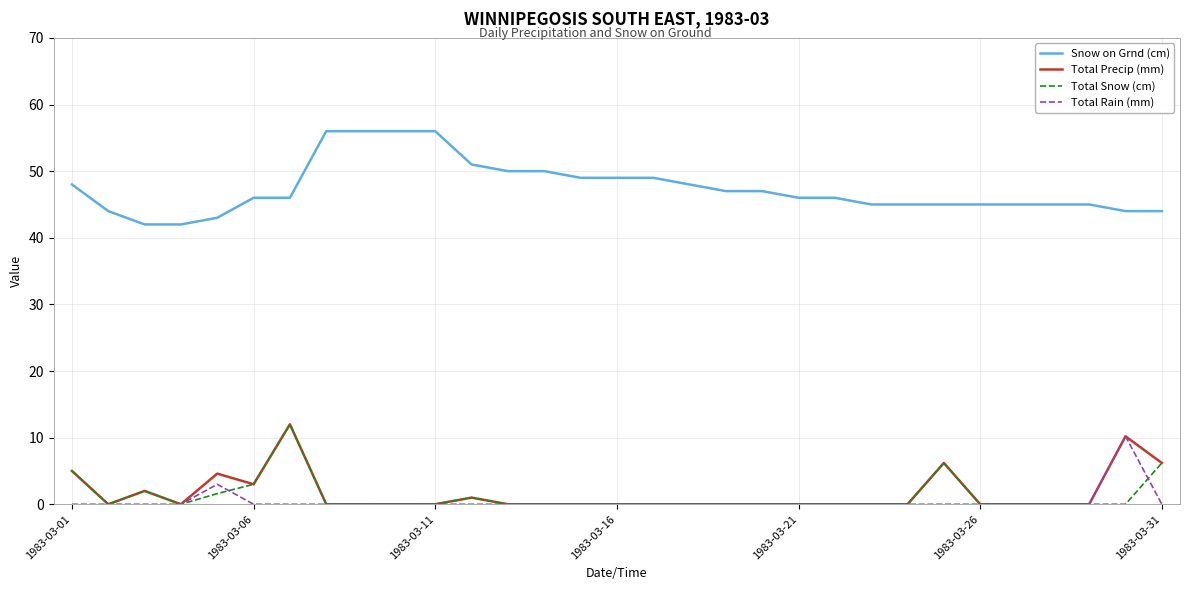

What is the highest value of the Total Precip (mm) series?

12.0